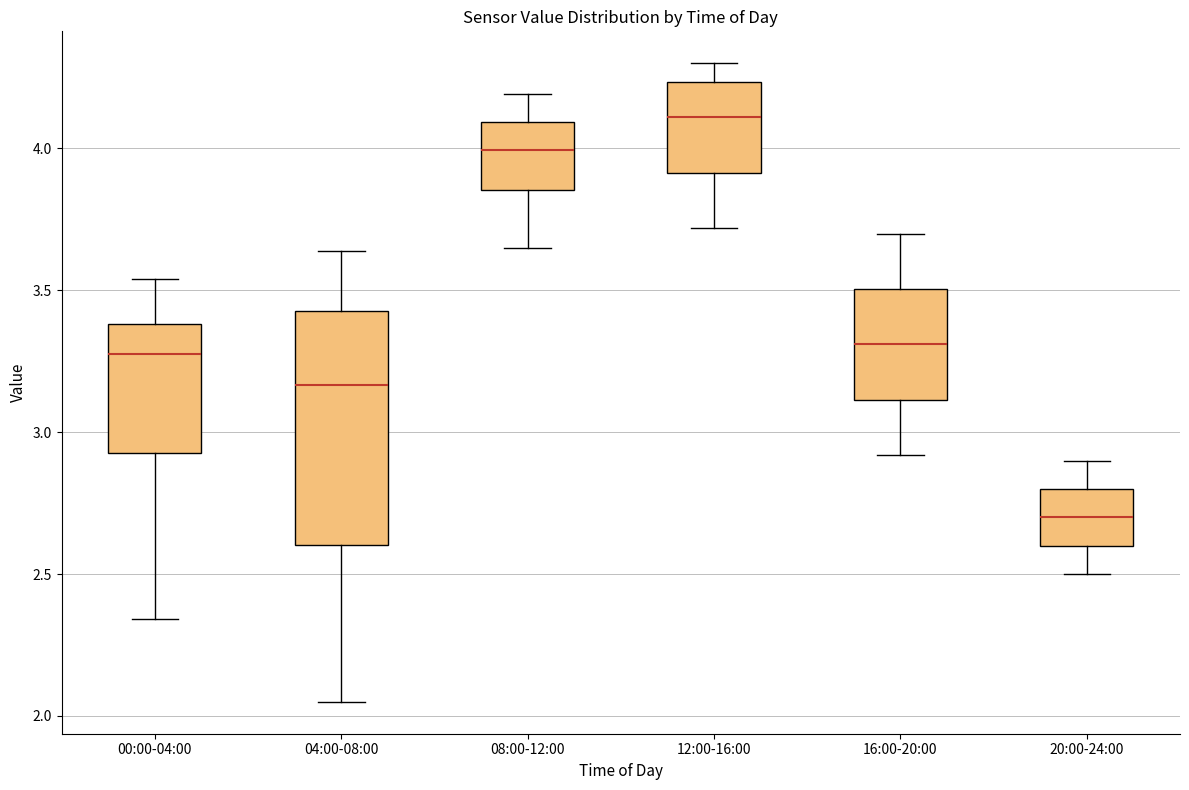

Which box is the tallest, from its lower edge to its upper edge?

04:00-08:00